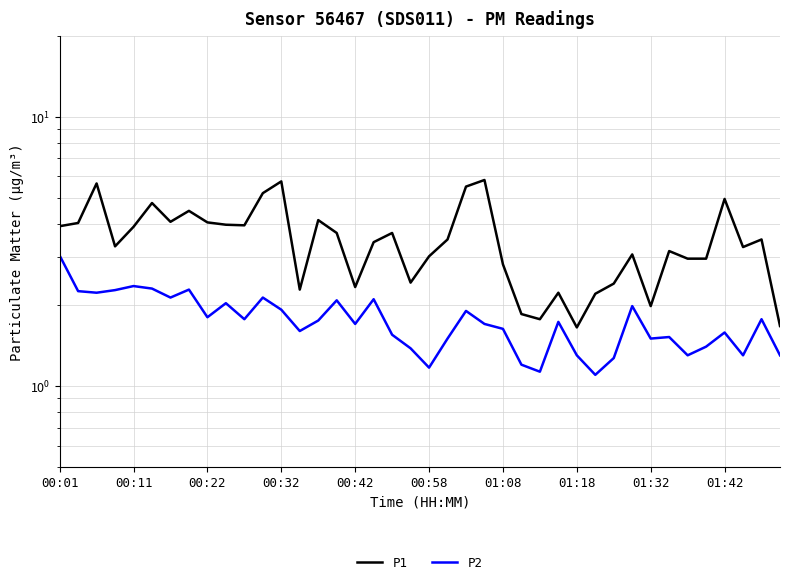

Read the P1 value at 14.

4.1